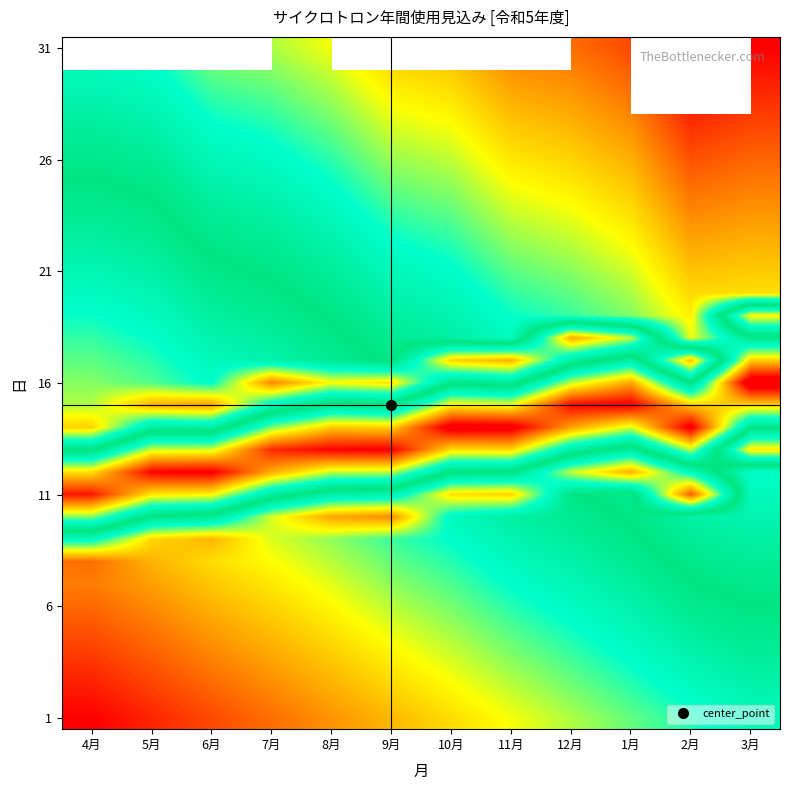

At how many categories does at least one series exceed 37?

12